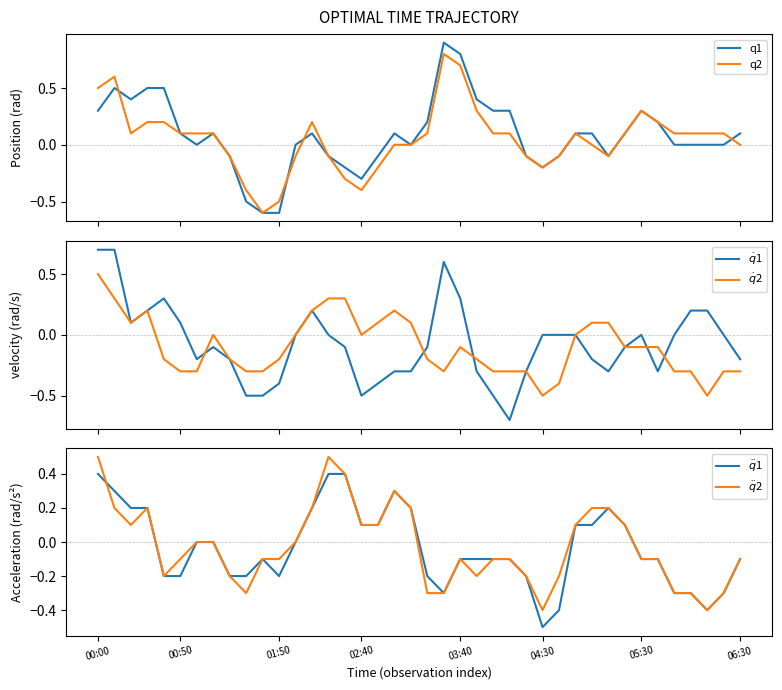

What is the label of the 25th point from the right?

15